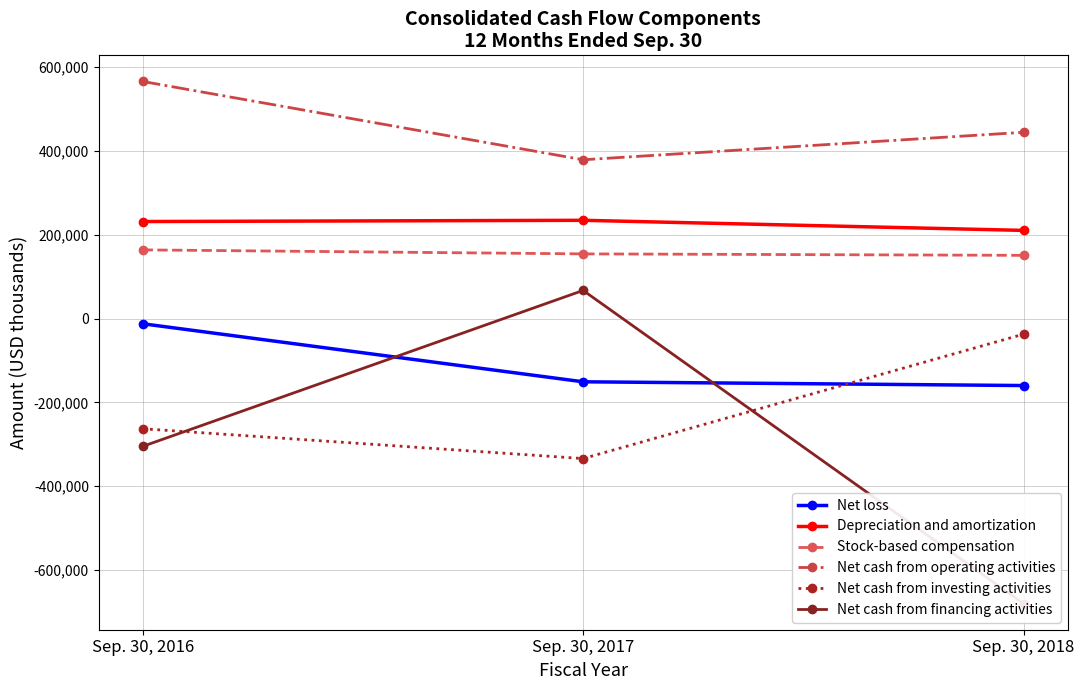

How many values in the Net cash from investing activities series are below -263001?

1